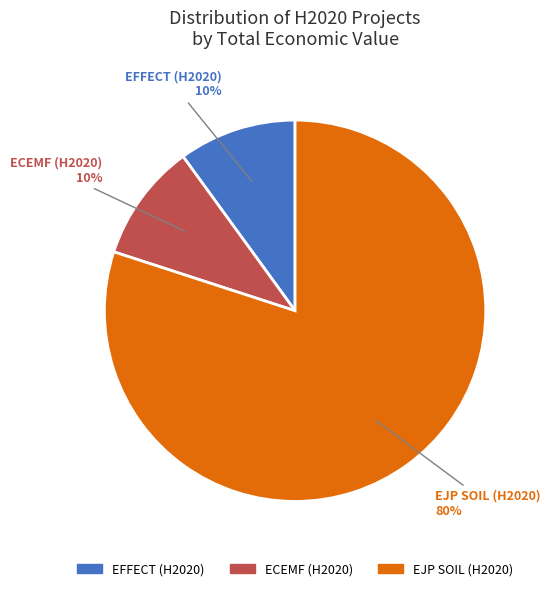

To the nearest percent, what is the difference between the largest and smallest slice percentages?

70%